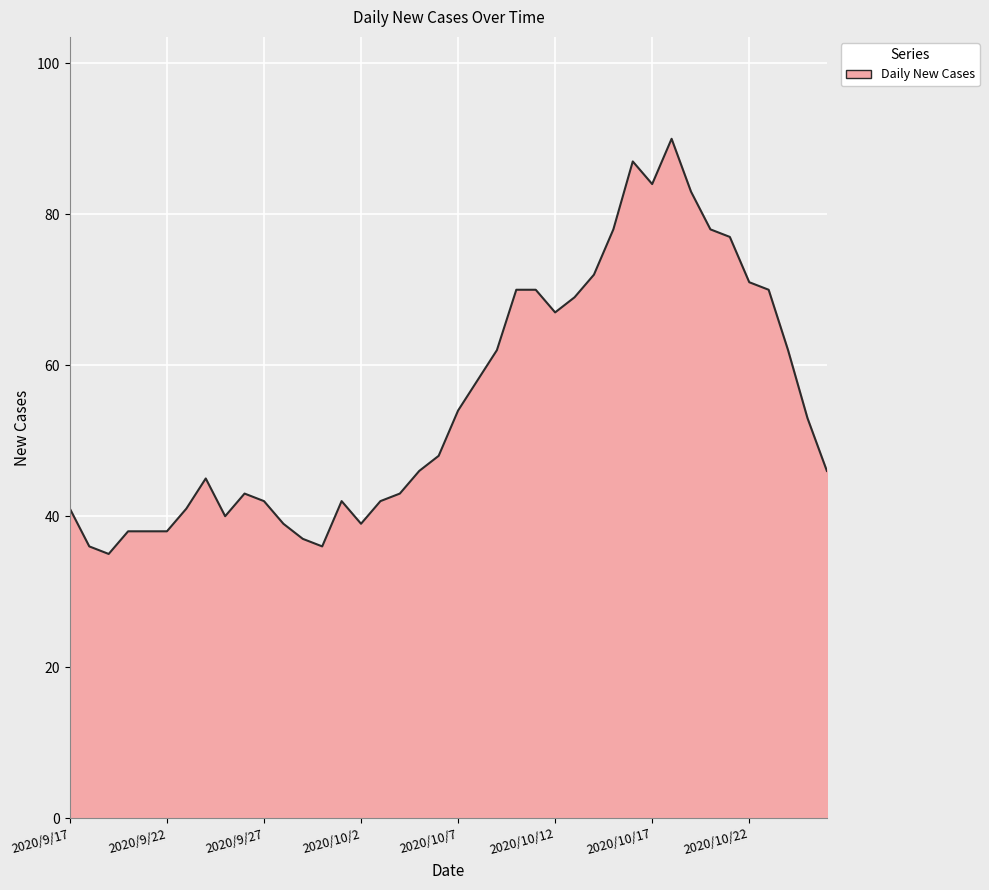

How many distinct data groups are displayed?

1